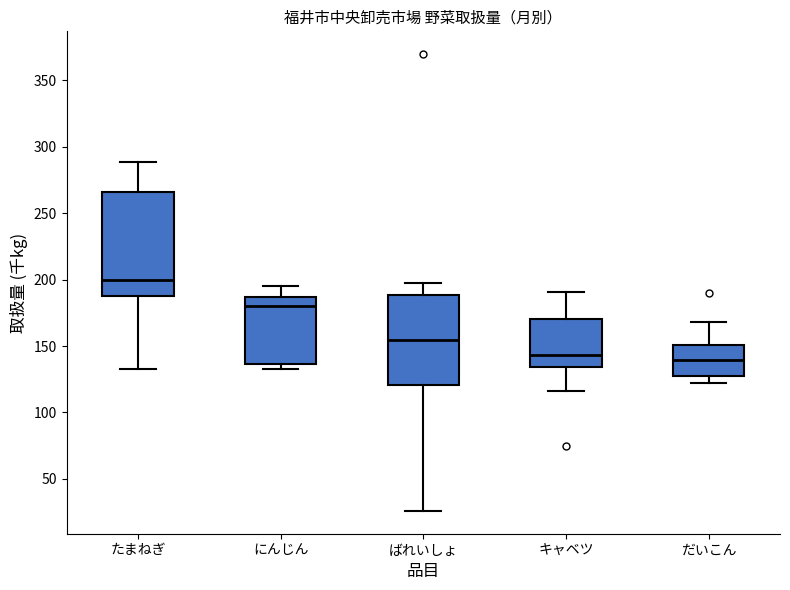

Which box's median line is the highest?

たまねぎ